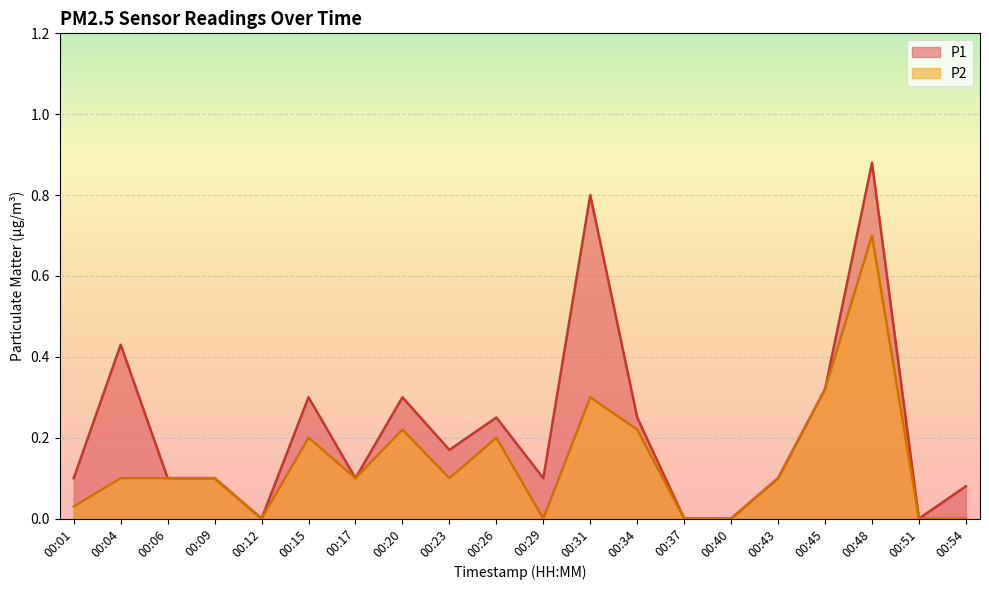

Rank the series at 00:51 from lowest to highest value.

P1, P2